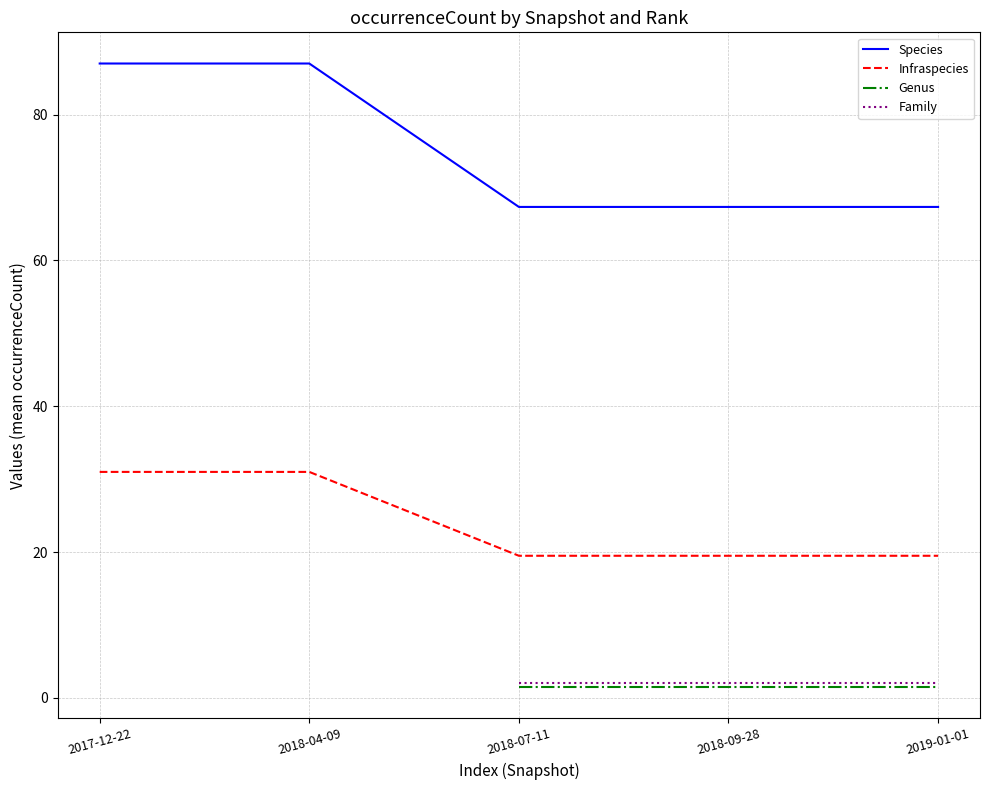

Between 2017-12-22 and 2018-07-11, which series saw the biggest shift?

Species